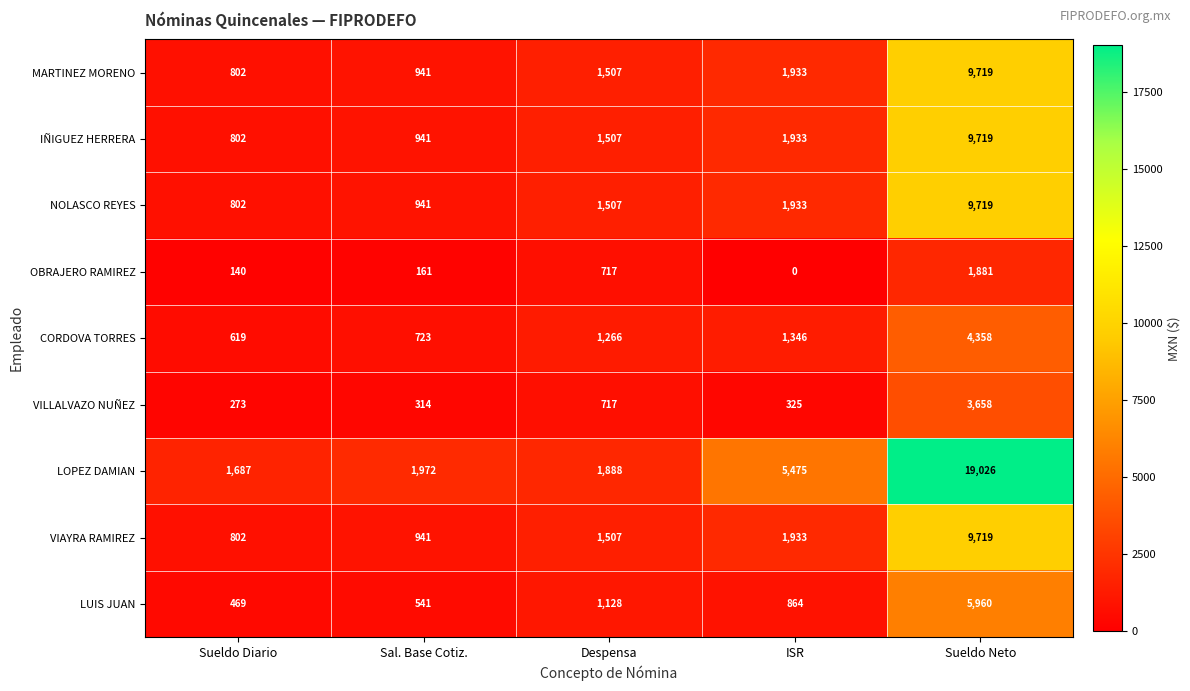

Count the number of data series in this chart.

9